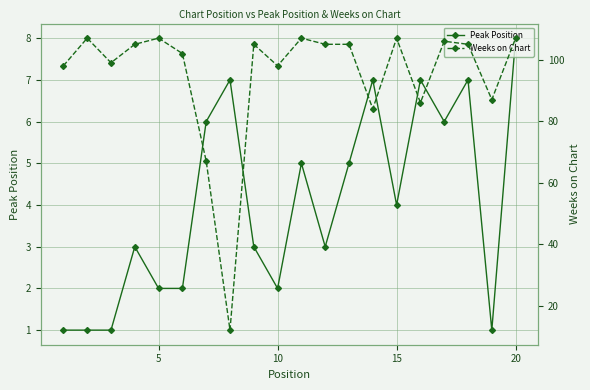

Which category has the highest value in the Peak Position series?

20